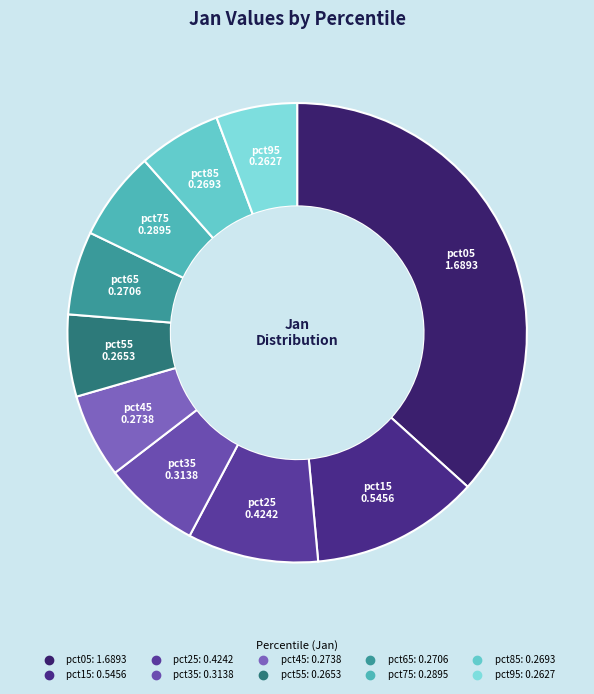

What is the largest slice in the pie chart?

pct05